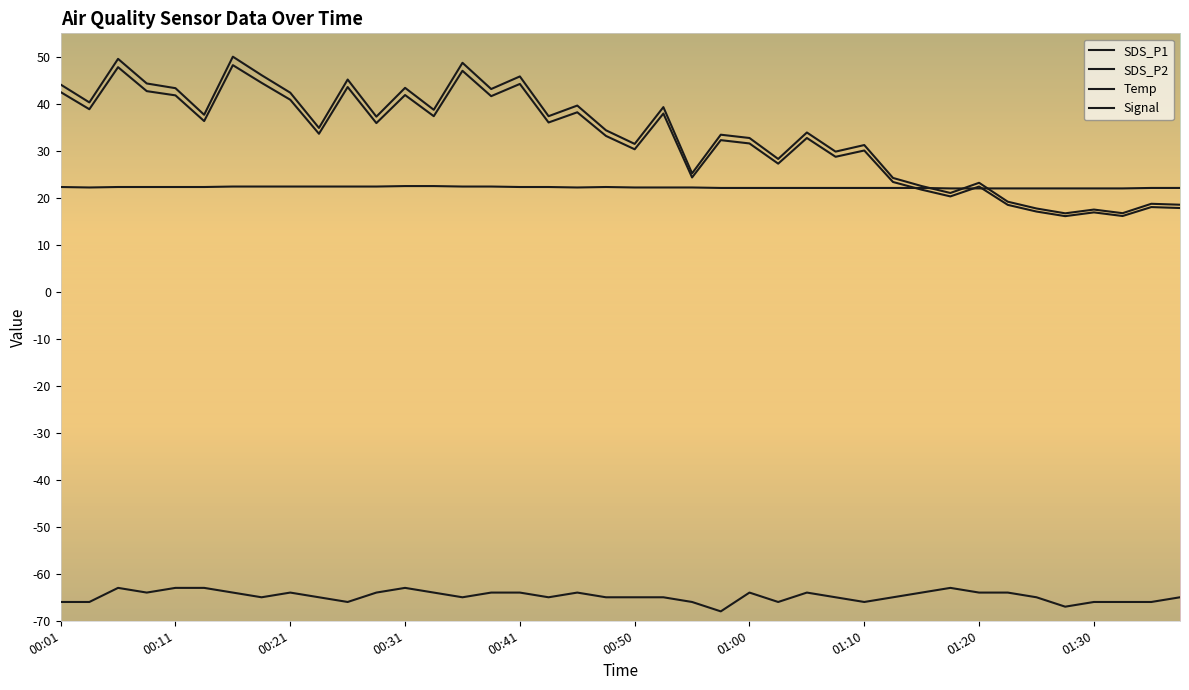

Does the chart have visible grid lines?

No